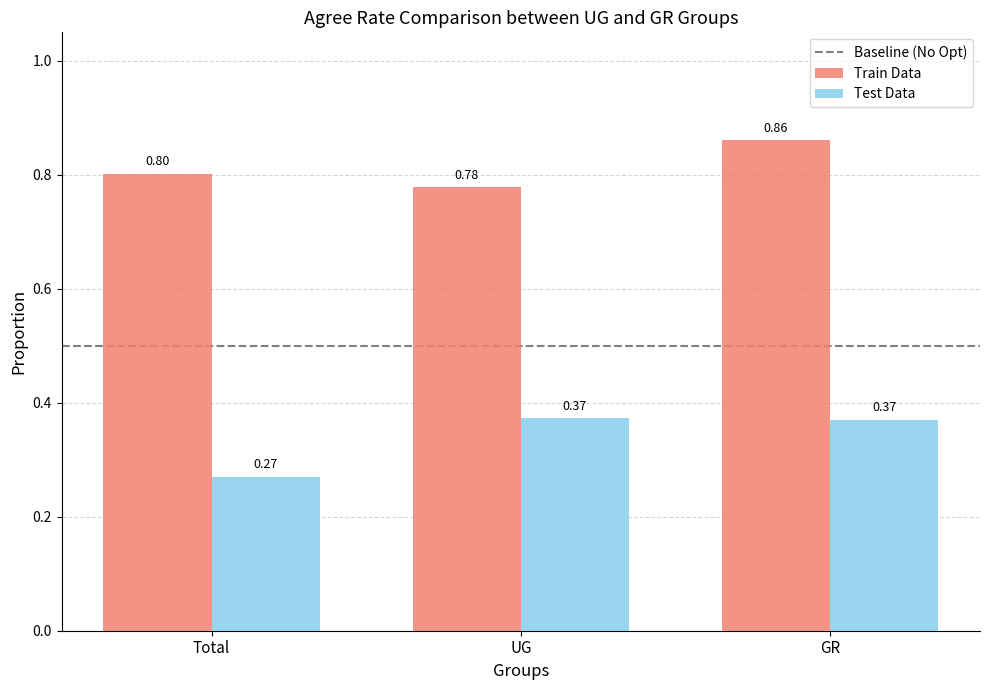

Is the value of Test Data at Total greater than the value of Train Data at GR?

No